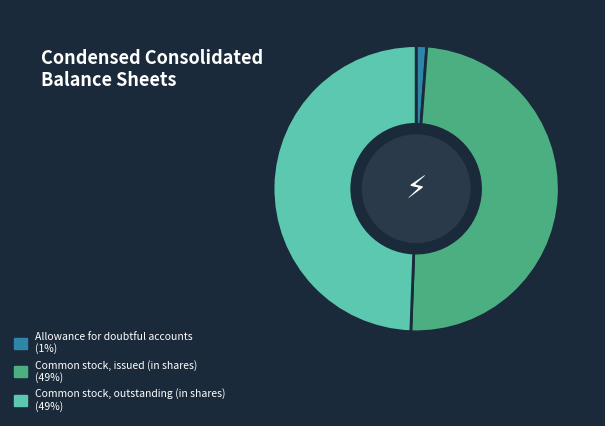

Which category has the smallest portion of the pie?

Allowance for doubtful accounts